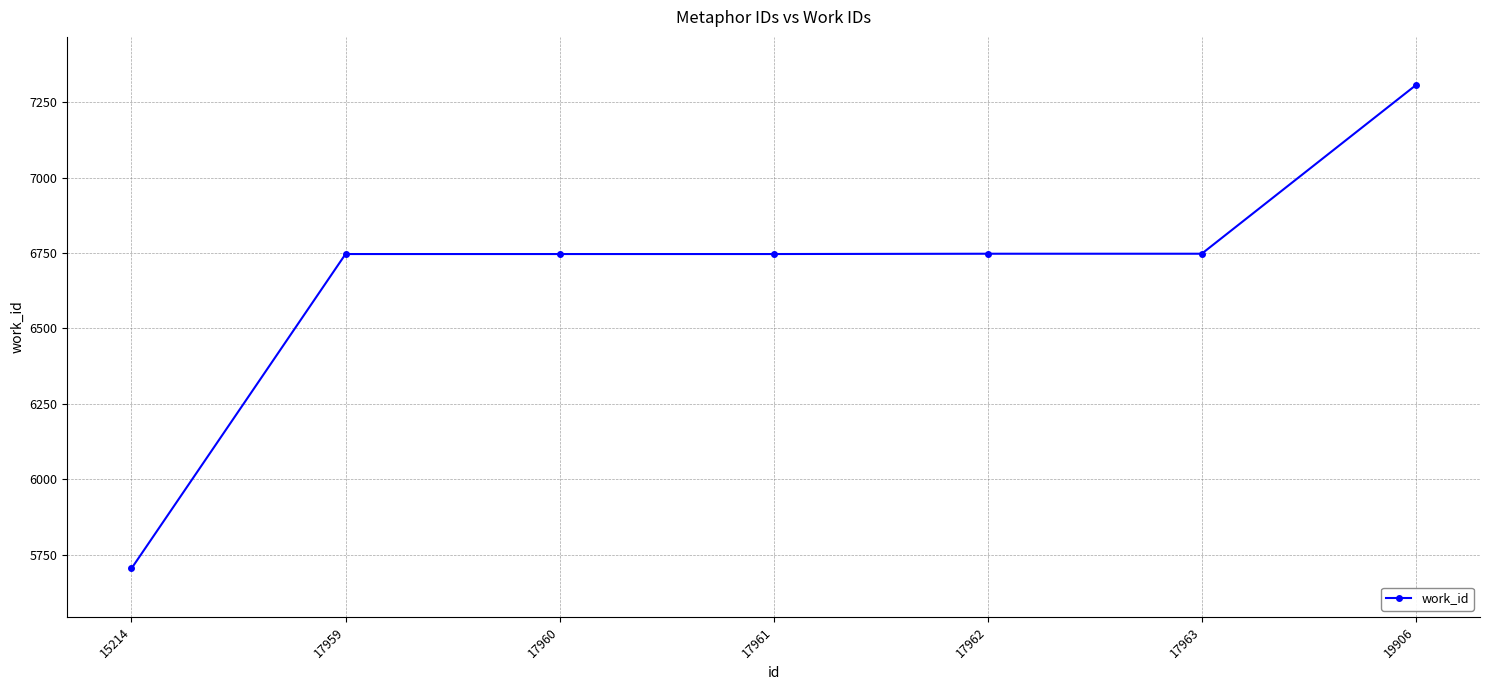

What is the sum of the values at 15214 and 17962?

12452